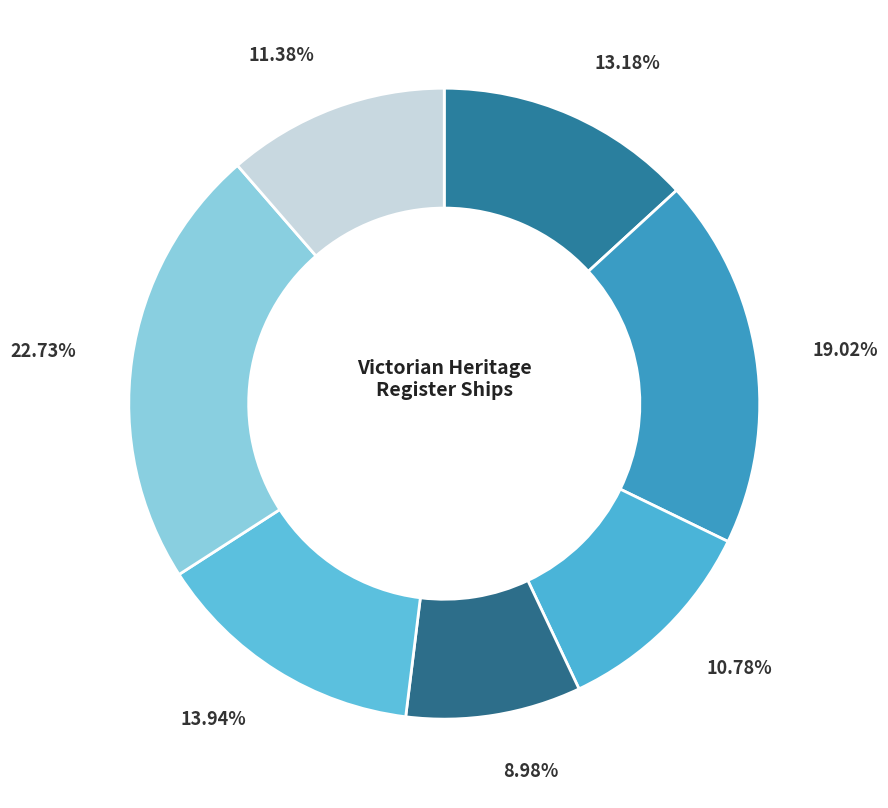

How many segments does this pie chart have?

7